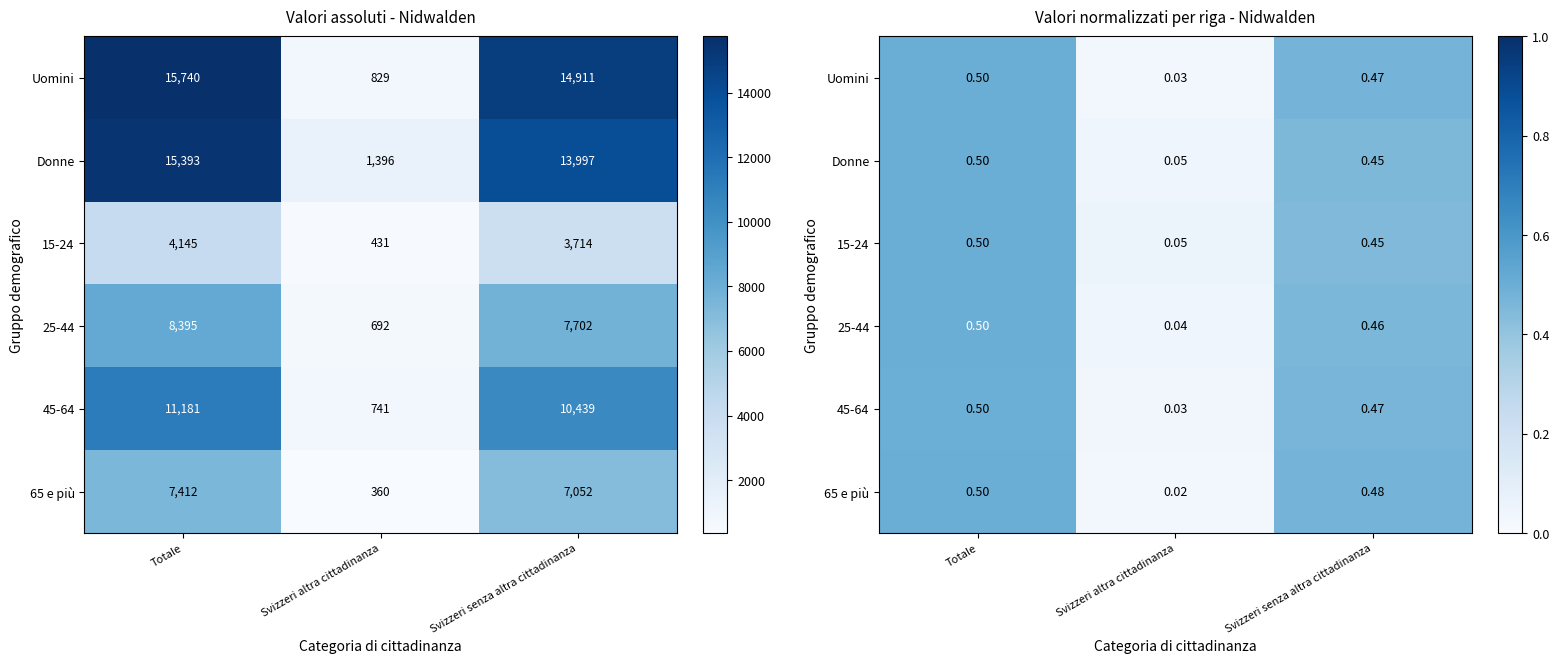

What is the approximate value of 65 e più at Totale?

0.5